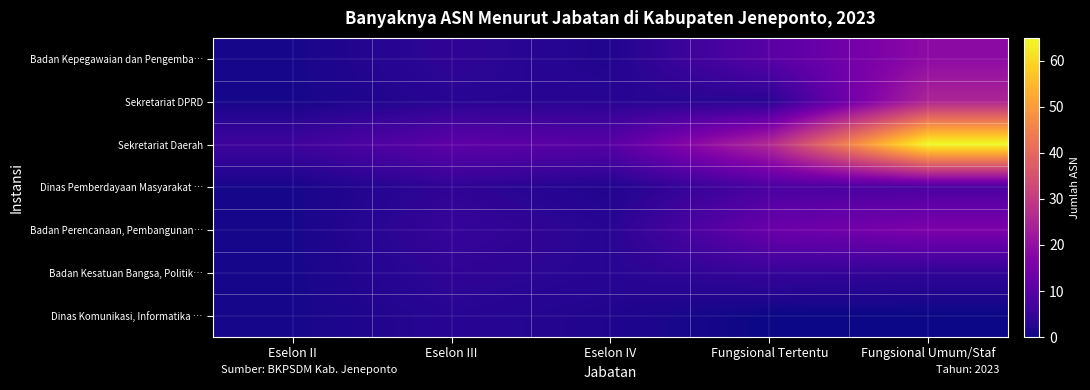

At which category does the chart reach its peak across all series?

Fungsional Umum/Staf